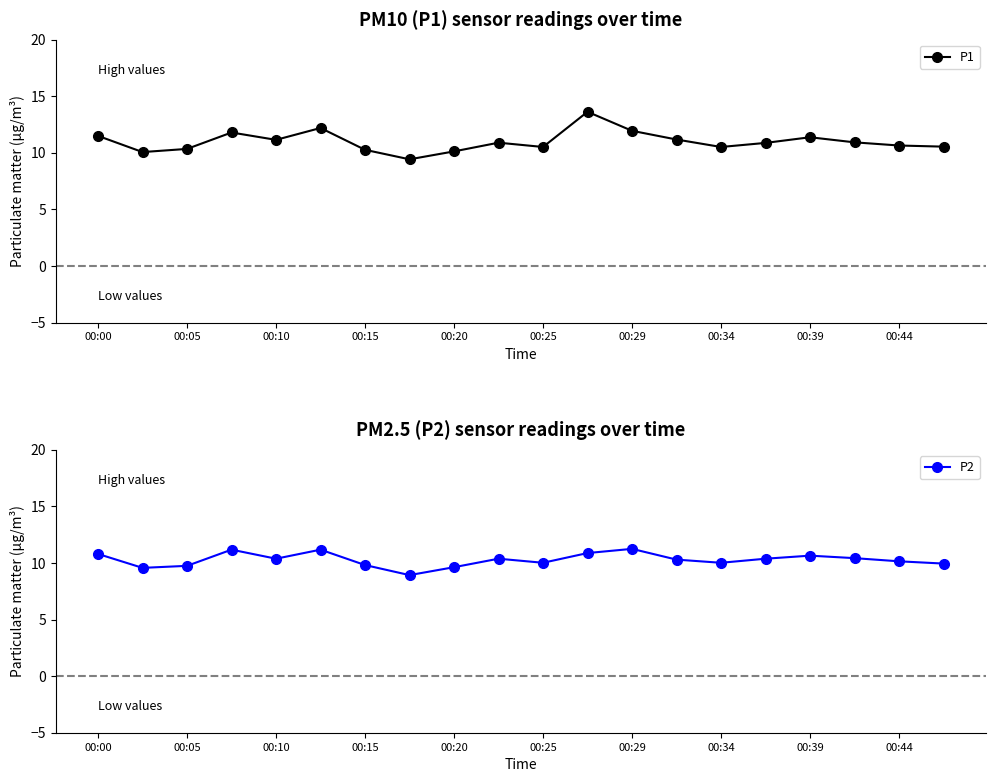

True or false: P1 has more than 0 interior local peaks.

True